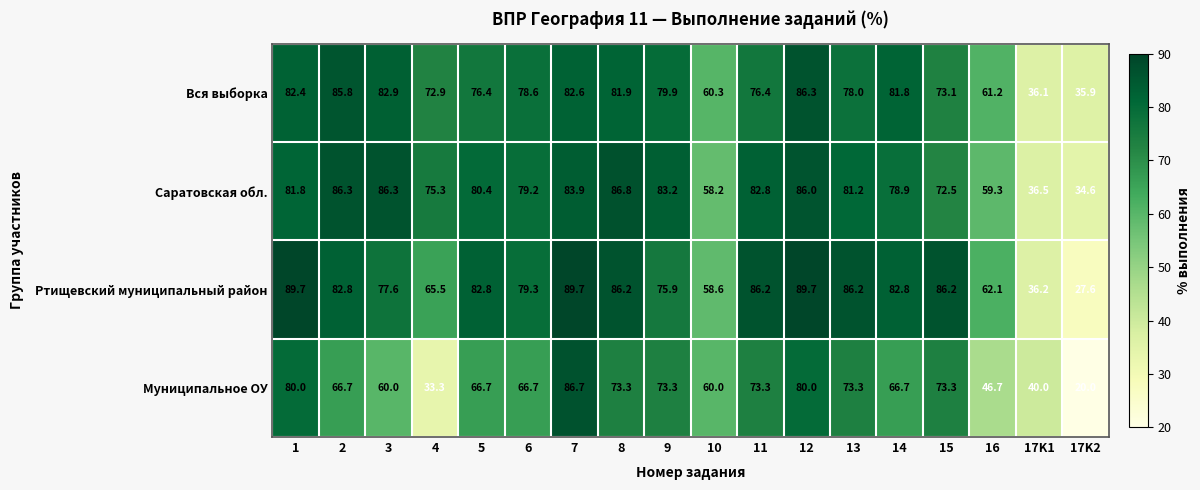

How many series are shown in this chart?

4